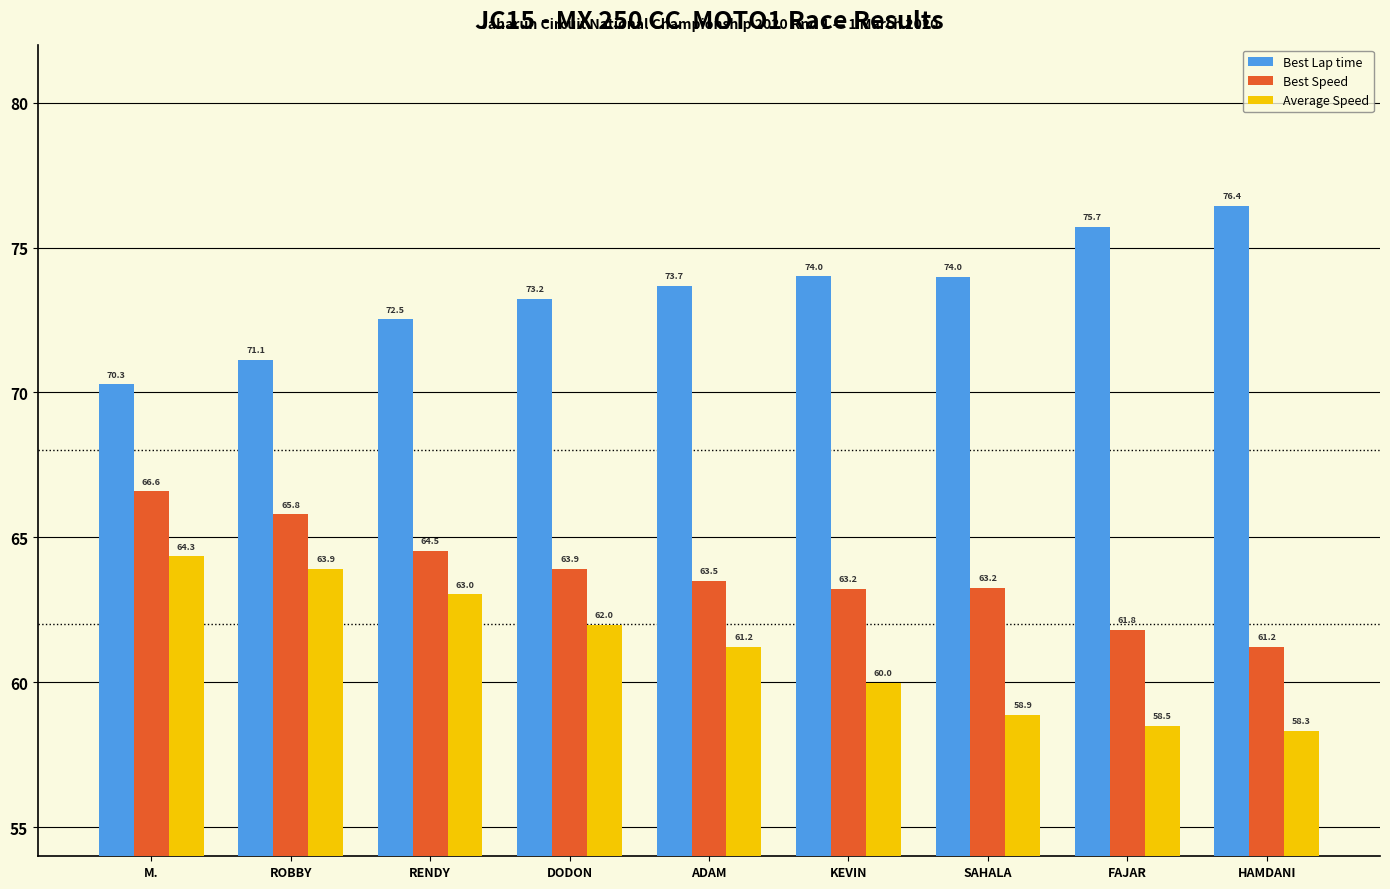

Reading left to right, extract all data points from this chart.

Best Lap time: M.=70.3	ROBBY=71.1	RENDY=72.5	DODON=73.2	ADAM=73.7	KEVIN=74.0	SAHALA=74.0	FAJAR=75.7	HAMDANI=76.4
Best Speed: M.=66.6	ROBBY=65.8	RENDY=64.5	DODON=63.9	ADAM=63.5	KEVIN=63.2	SAHALA=63.2	FAJAR=61.8	HAMDANI=61.2
Average Speed: M.=64.3	ROBBY=63.9	RENDY=63.0	DODON=62.0	ADAM=61.2	KEVIN=60.0	SAHALA=58.9	FAJAR=58.5	HAMDANI=58.3